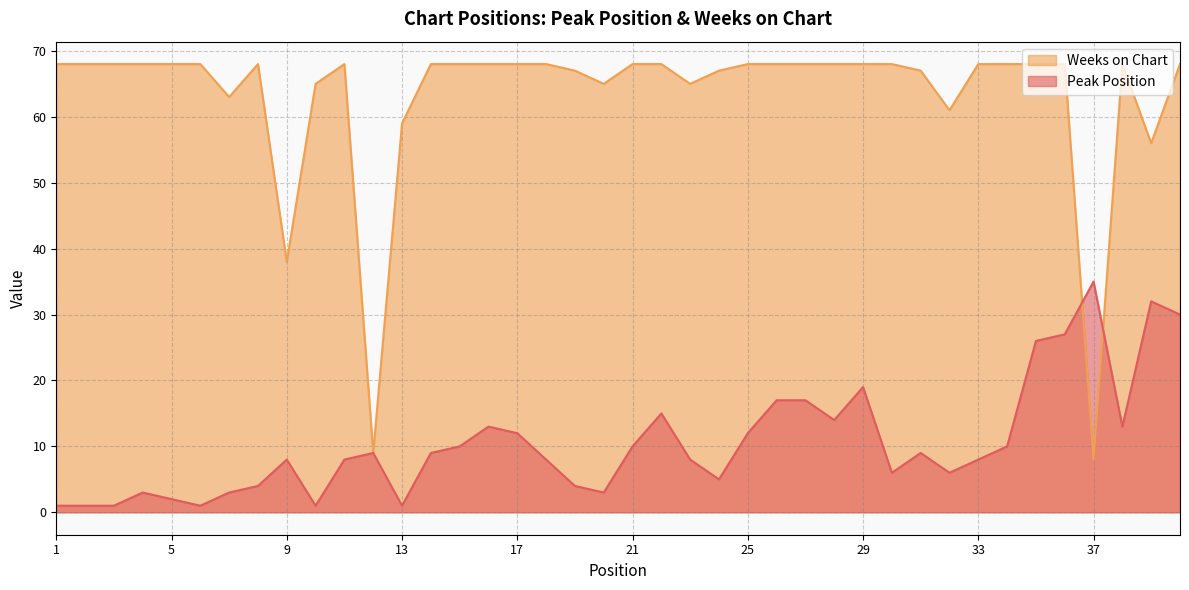

Which has a higher value, 34 or 40?

40